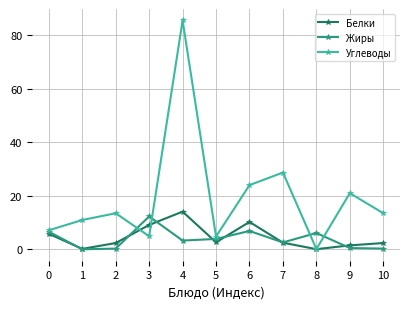

What is the greatest value displayed?

85.5